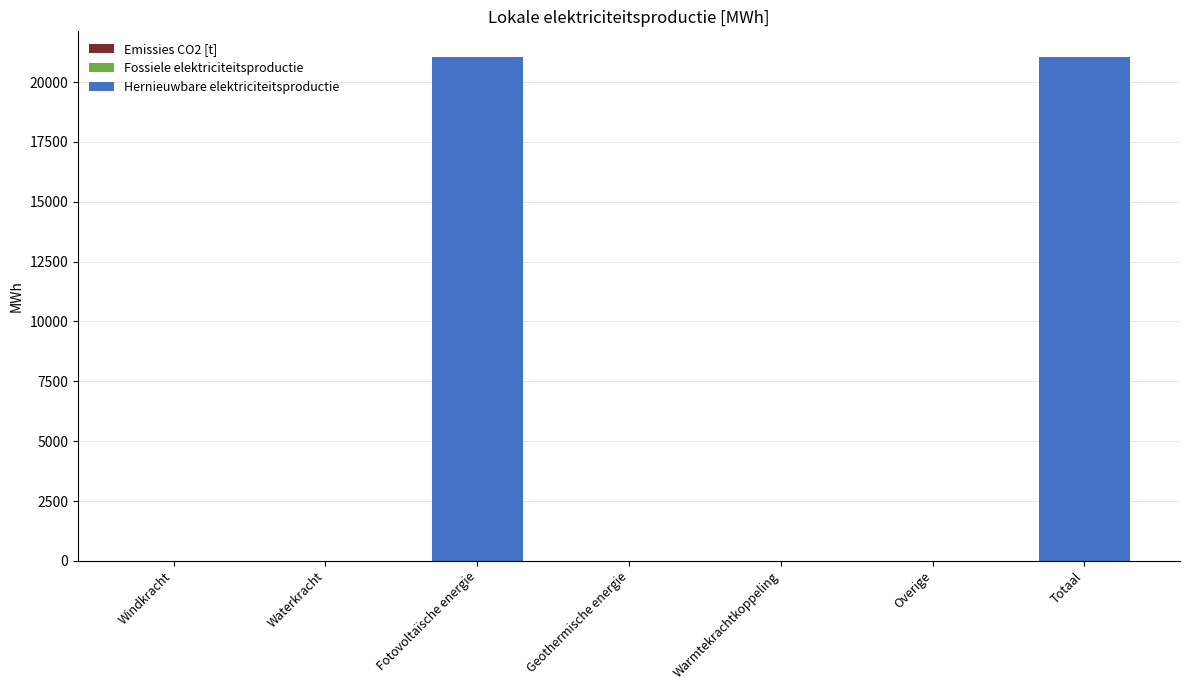

What is the maximum value shown in the chart?

21066.7